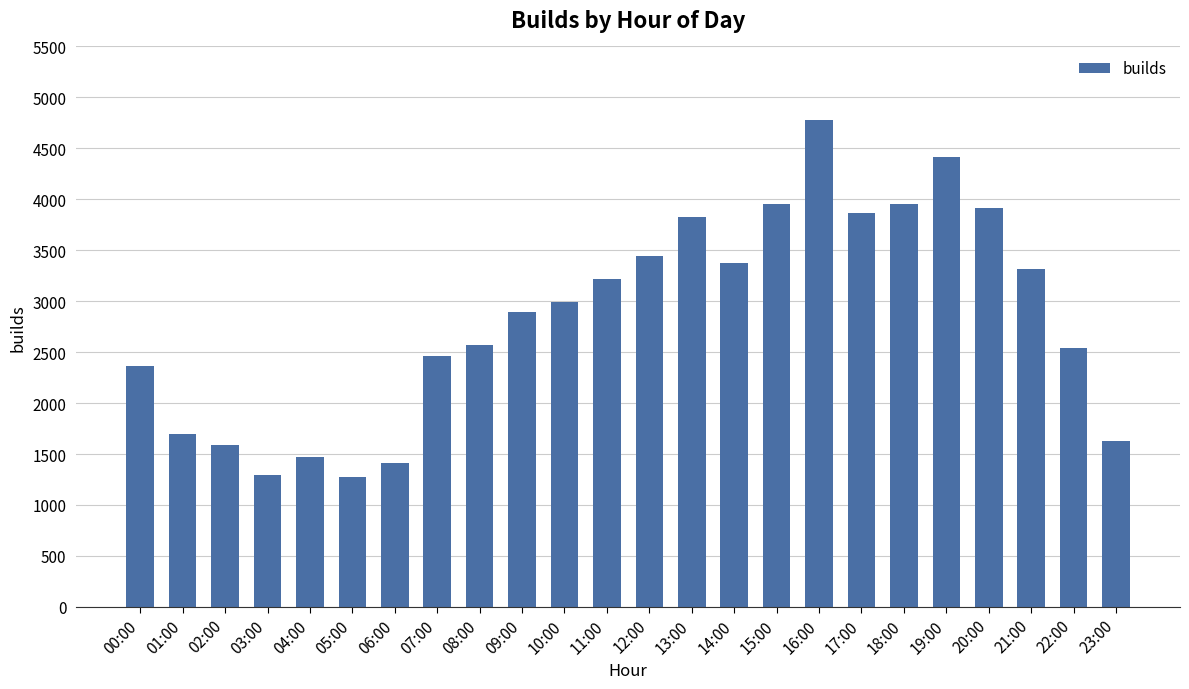

Between 19:00 and 11:00, which is larger?

19:00